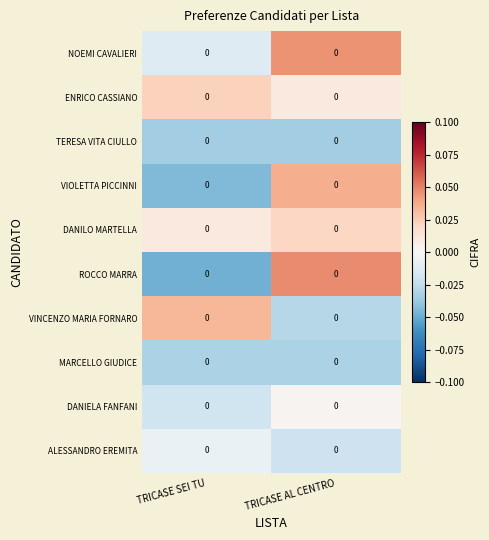

Reading right to left, list all the values displayed in this chart.

NOEMI CAVALIERI: TRICASE AL CENTRO=0.0	TRICASE SEI TU=0.0
ENRICO CASSIANO: TRICASE AL CENTRO=0.0	TRICASE SEI TU=0.0
TERESA VITA CIULLO: TRICASE AL CENTRO=0.0	TRICASE SEI TU=0.0
VIOLETTA PICCINNI: TRICASE AL CENTRO=0.0	TRICASE SEI TU=0.0
DANILO MARTELLA: TRICASE AL CENTRO=0.0	TRICASE SEI TU=0.0
ROCCO MARRA: TRICASE AL CENTRO=0.0	TRICASE SEI TU=0.0
VINCENZO MARIA FORNARO: TRICASE AL CENTRO=0.0	TRICASE SEI TU=0.0
MARCELLO GIUDICE: TRICASE AL CENTRO=0.0	TRICASE SEI TU=0.0
DANIELA FANFANI: TRICASE AL CENTRO=0.0	TRICASE SEI TU=0.0
ALESSANDRO EREMITA: TRICASE AL CENTRO=0.0	TRICASE SEI TU=0.0